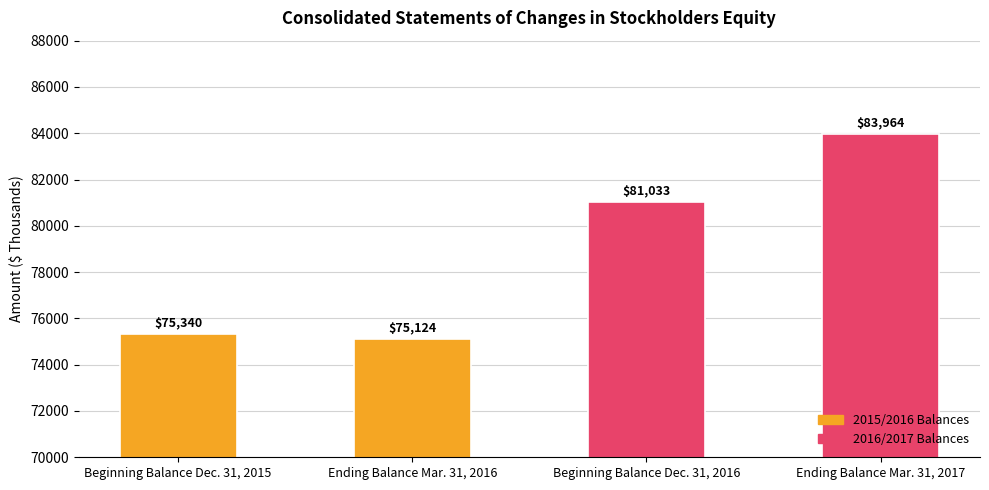

What is the change in value from Beginning Balance Dec. 31, 2015 to Beginning Balance Dec. 31, 2016?

+5693